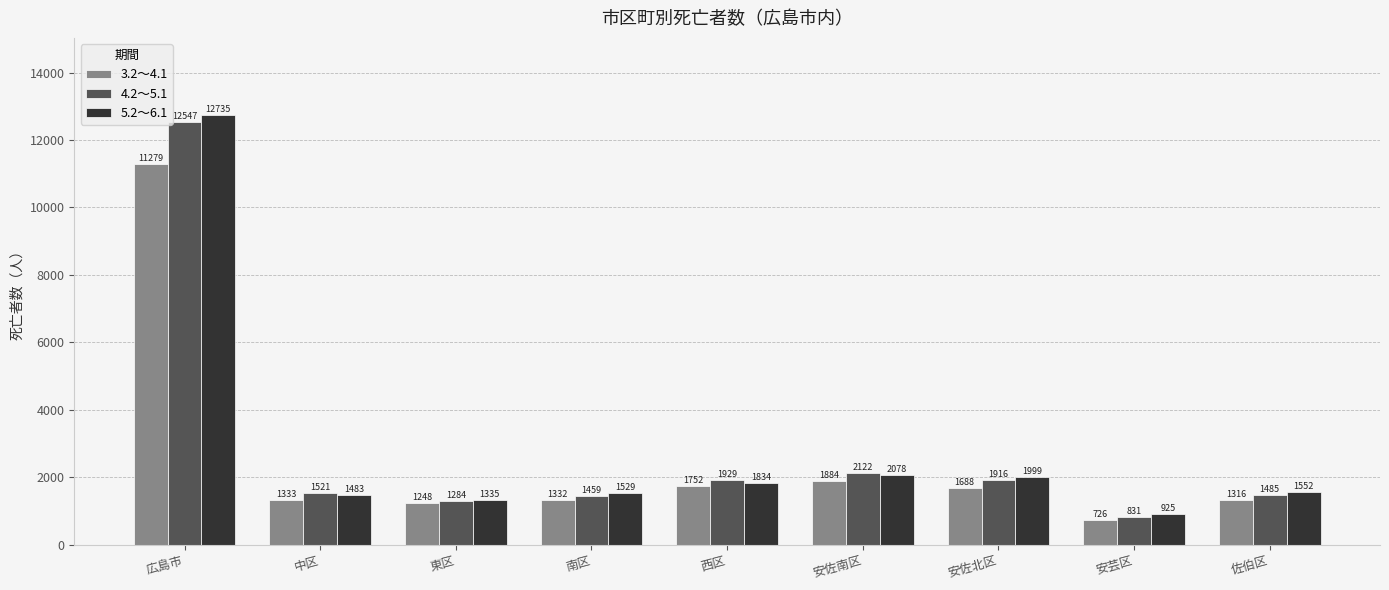

Reading right to left, extract all data points from this chart.

3.2～4.1: 1316	726	1688	1884	1752	1332	1248	1333	11279
4.2～5.1: 1485	831	1916	2122	1929	1459	1284	1521	12547
5.2～6.1: 1552	925	1999	2078	1834	1529	1335	1483	12735